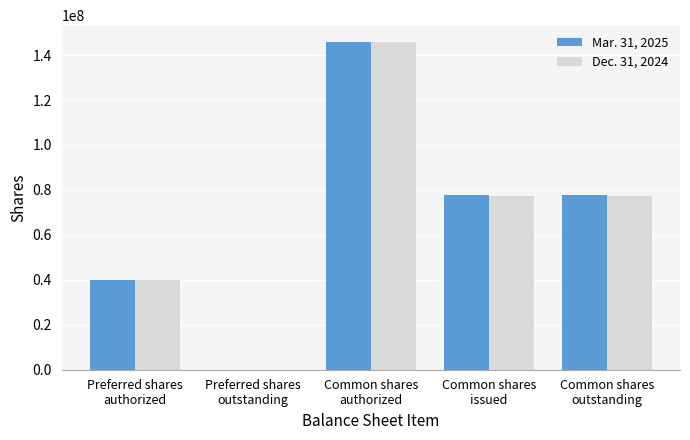

Reading left to right, transcribe all the data shown in this chart.

Mar. 31, 2025: 40000000	0	146000000	77567764	77567764
Dec. 31, 2024: 40000000	0	146000000	77450794	77450794